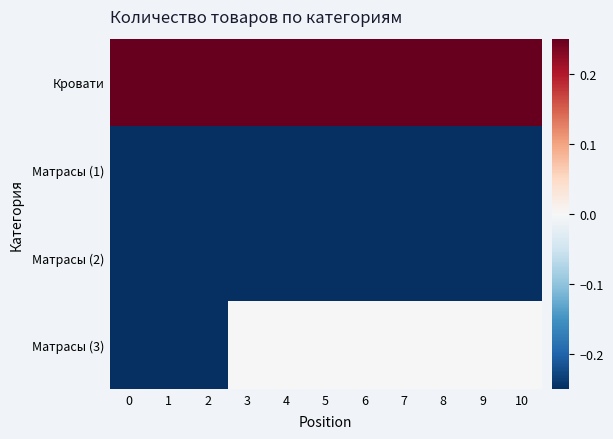

List the series in order of their peak value, highest first.

Кровати, Матрасы (3), Матрасы (1), Матрасы (2)